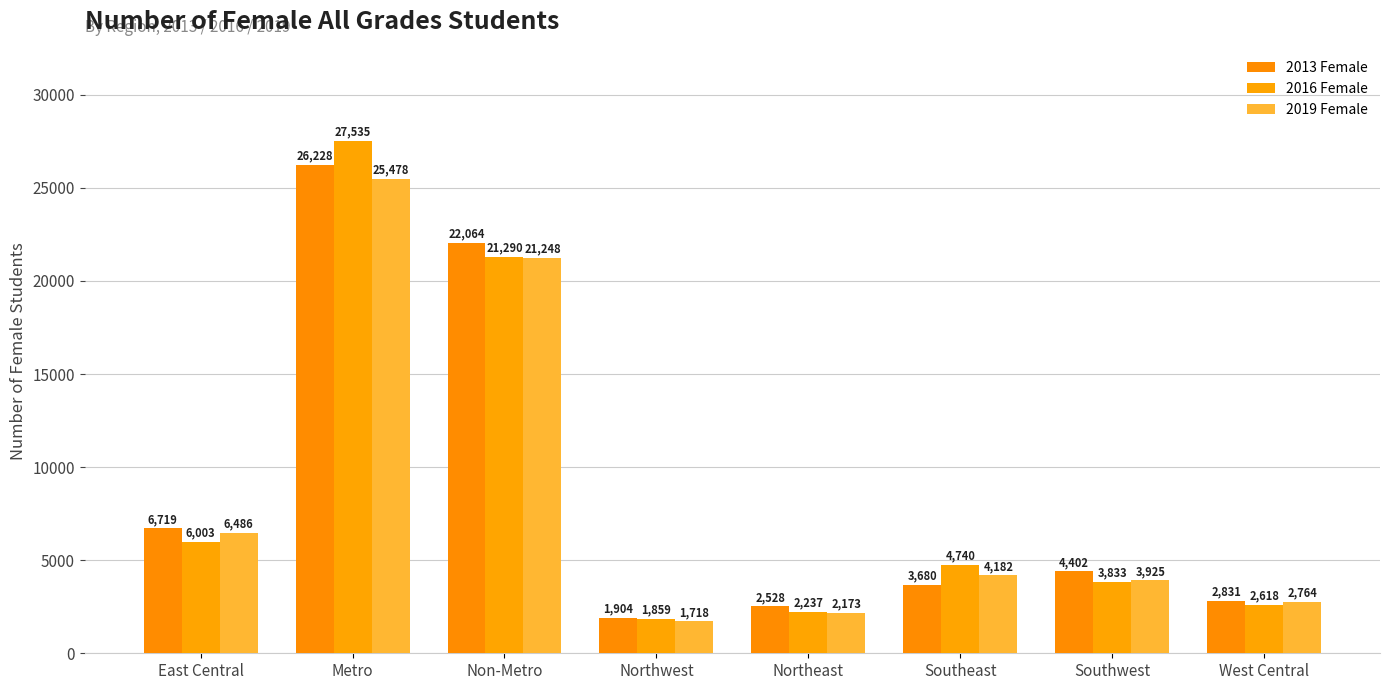

What is the value of the 2016 Female bar at the 1st from the left?

6003